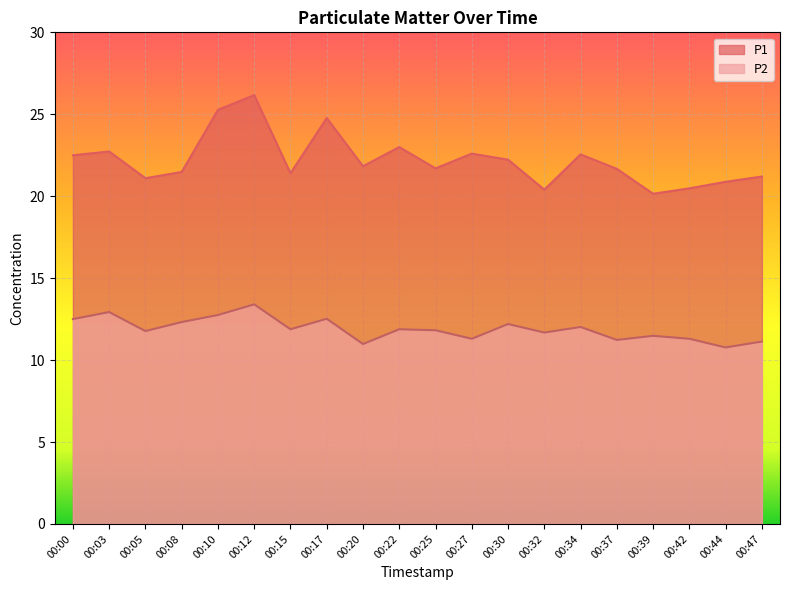

In P1, how many points are higher than both neighbors (excluding endpoints)?

6